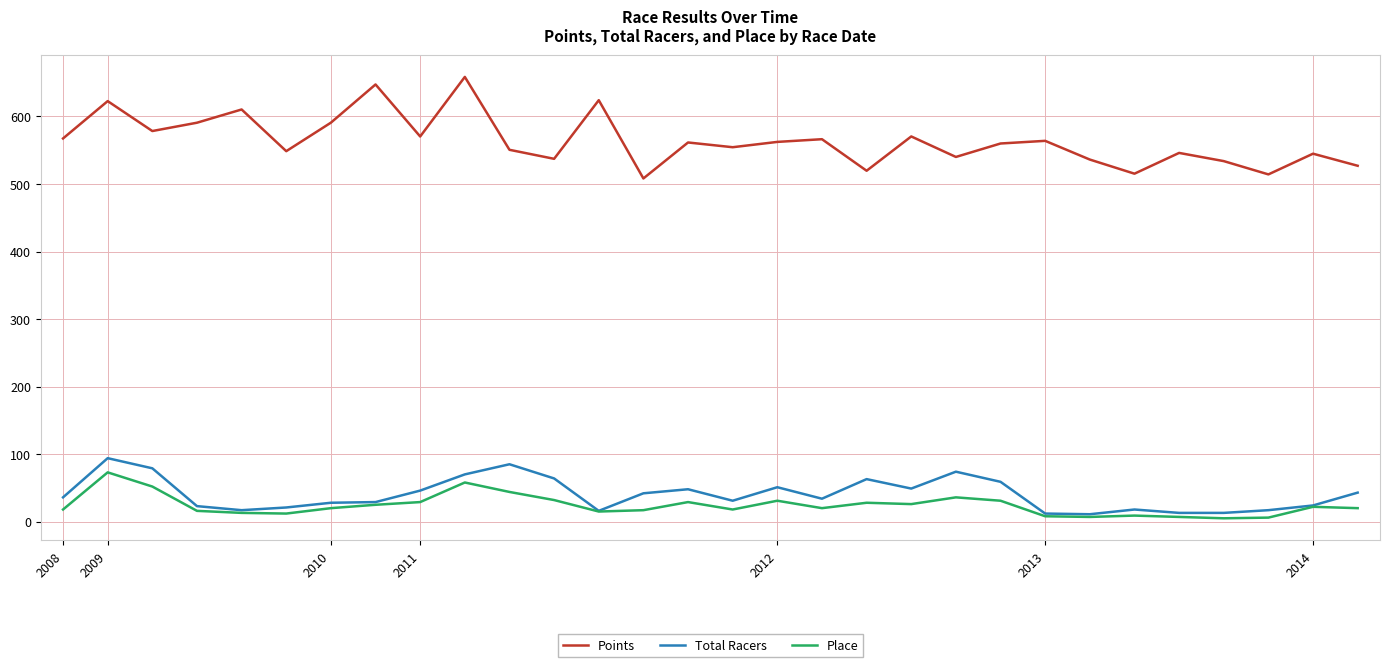

Which series has the widest spread of values?

Points